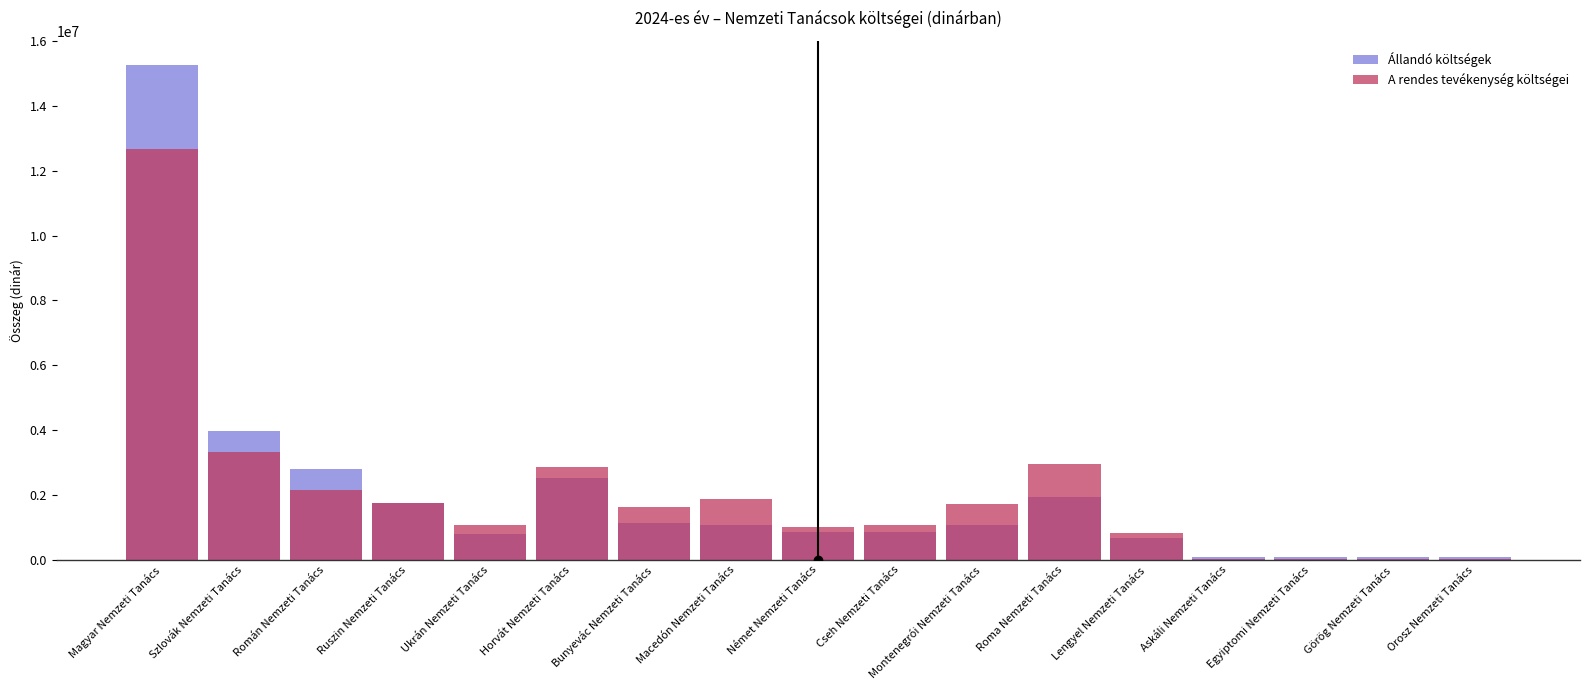

What is the total value across all series at Román Nemzeti Tanács?

4957944